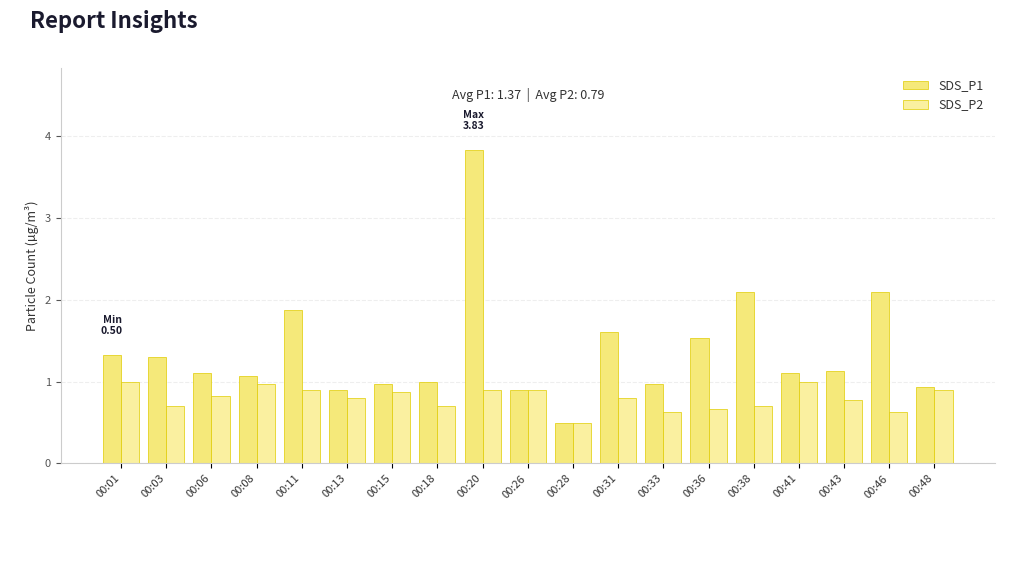

How many bars are there in total?

38